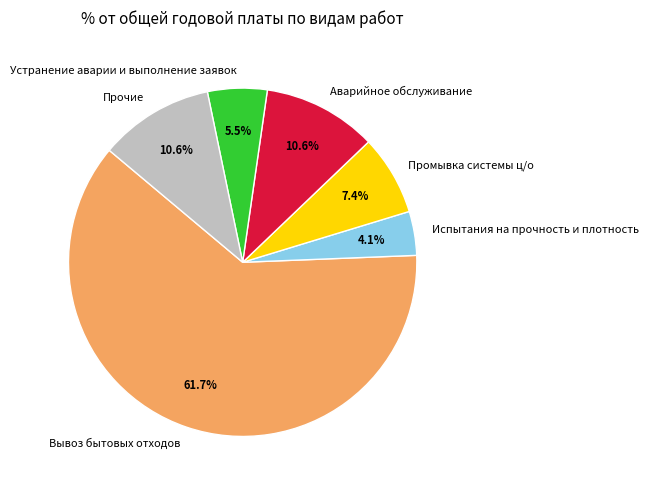

Which slice is the smallest?

Испытания на прочность и плотность